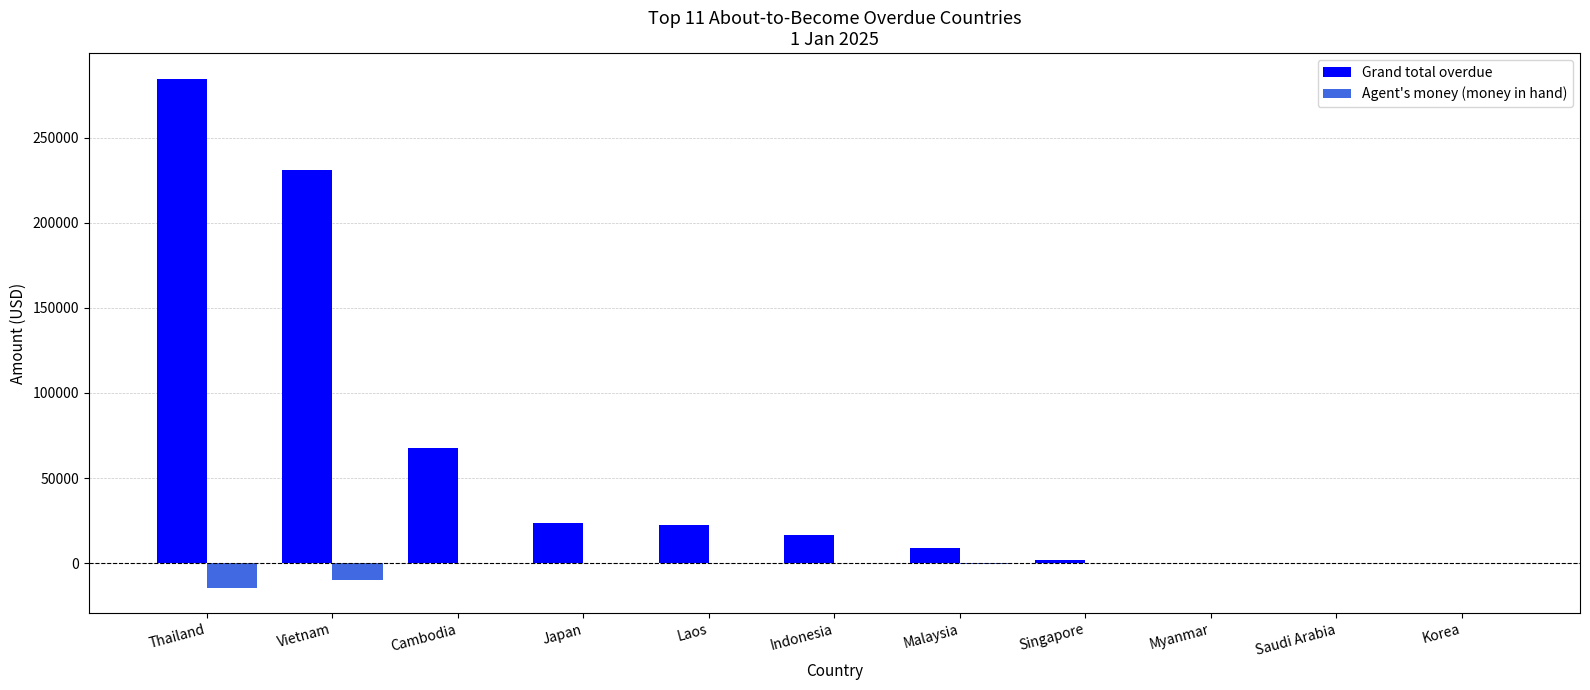

Which category has the highest value in the Grand total overdue series?

Thailand